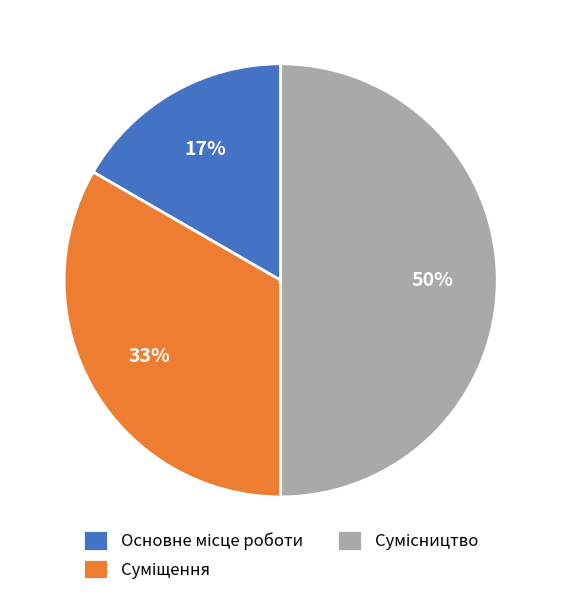

To the nearest percent, what is the difference between the largest and smallest slice percentages?

33%